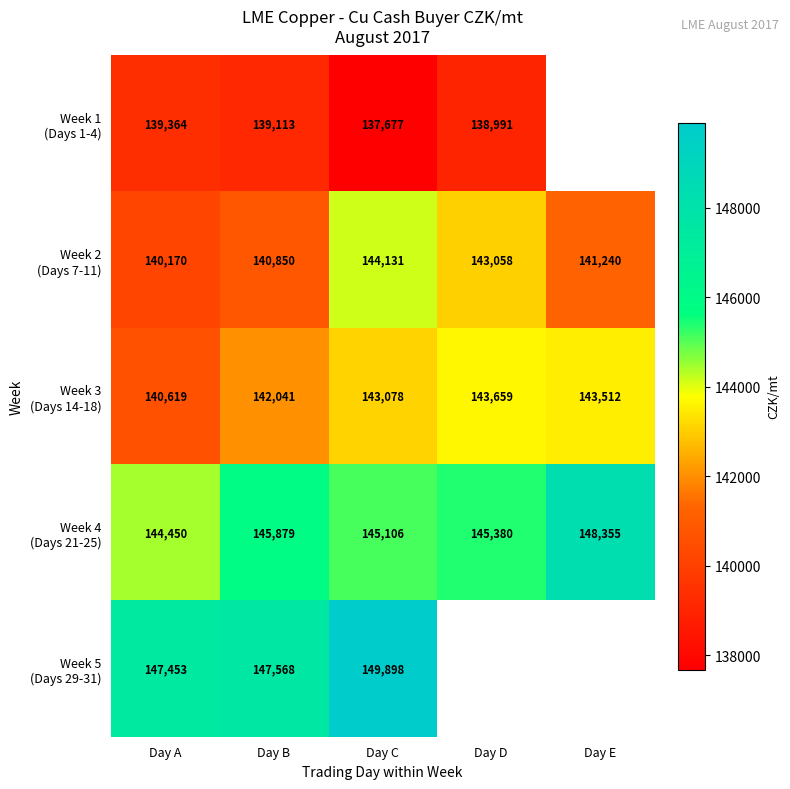

How many data points in Week 1 (Days 1-4) are less than 139113?

2